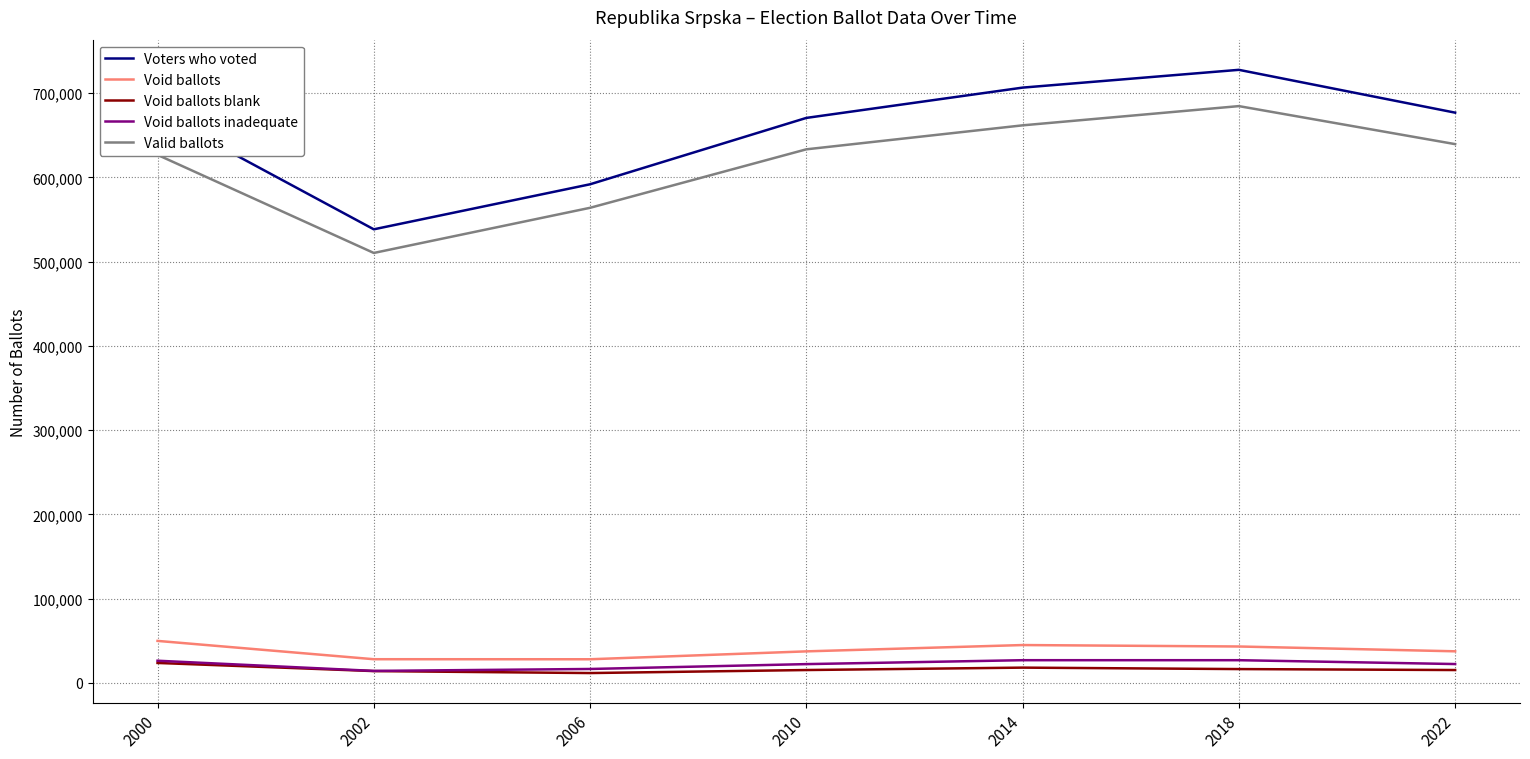

The value of Void ballots at 2010 is 37301. True or false?

True